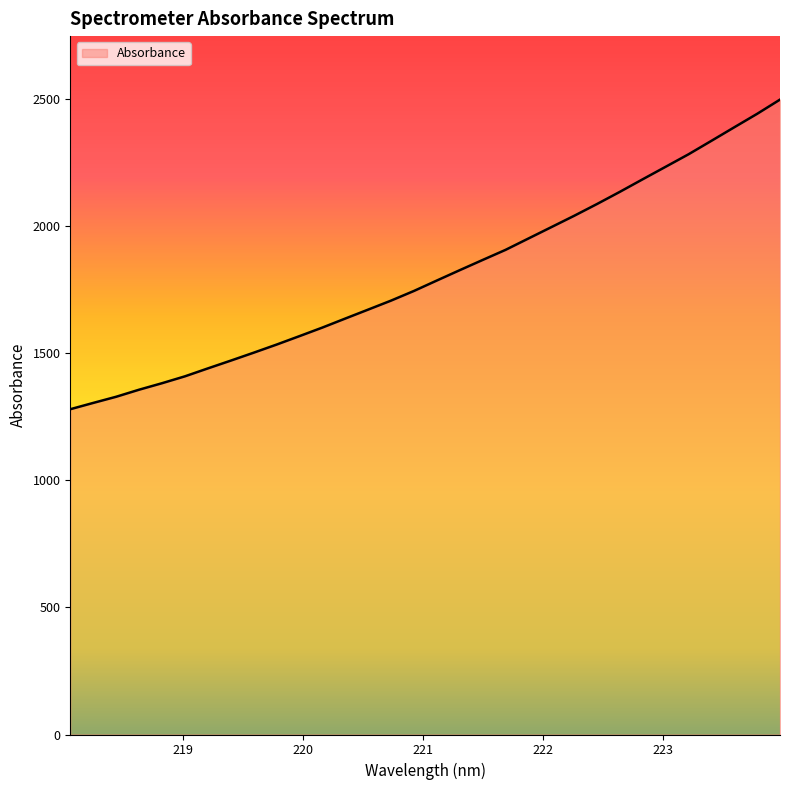

What is the greatest value displayed?

2498.5